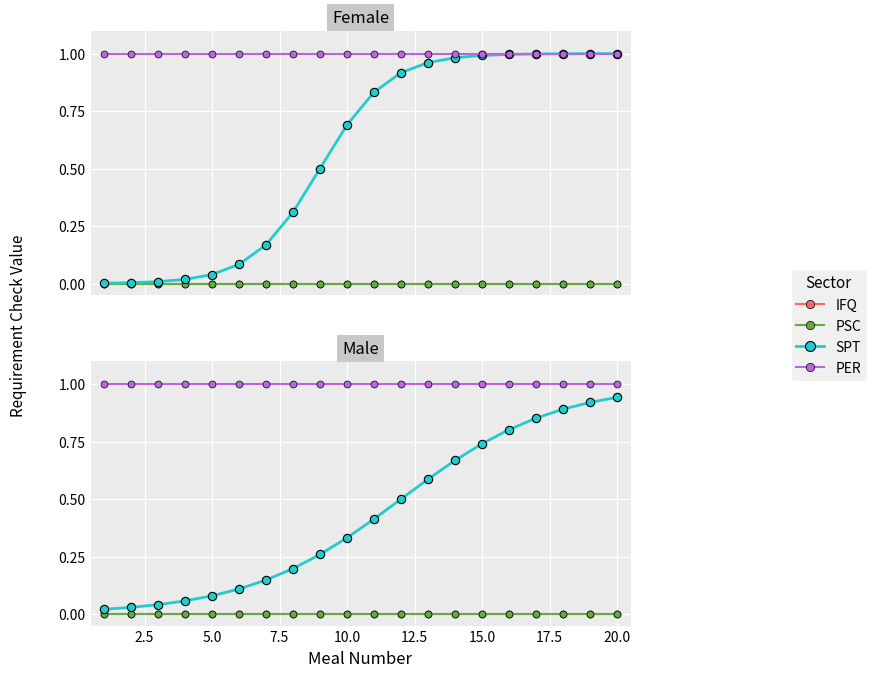

True or false: SPT and PSC cross at least once.

False